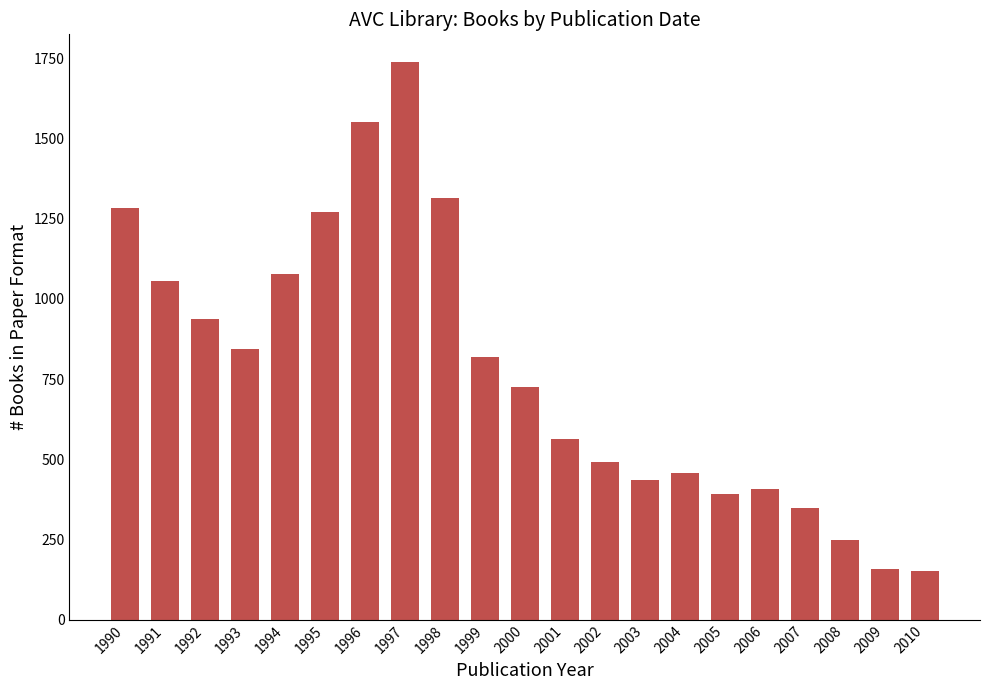

Between 1991 and 2003, which is larger?

1991